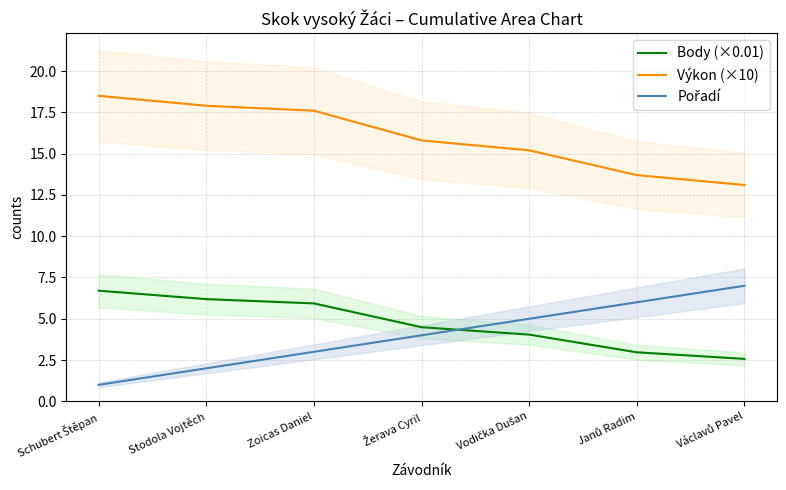

What is the greatest value displayed?

18.5